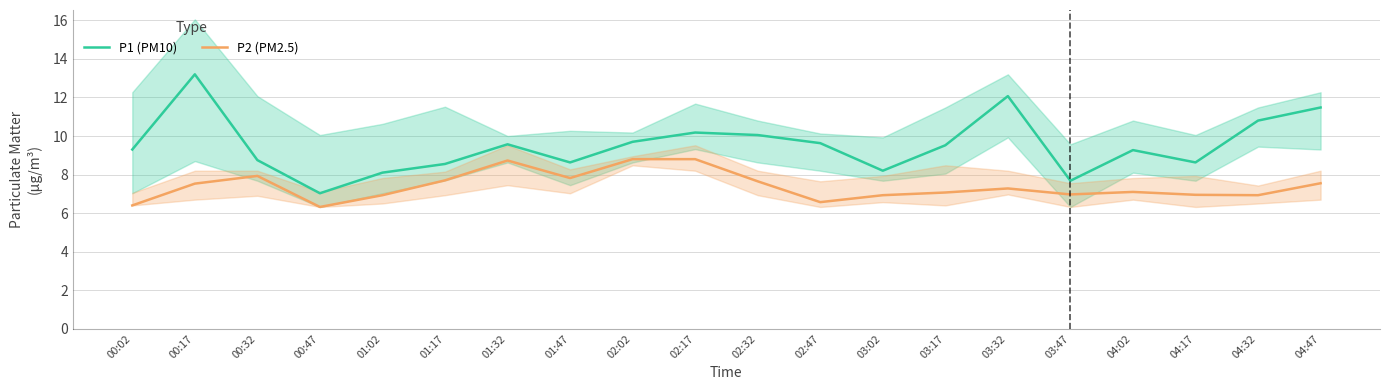

How many categories are shown in the chart?

20